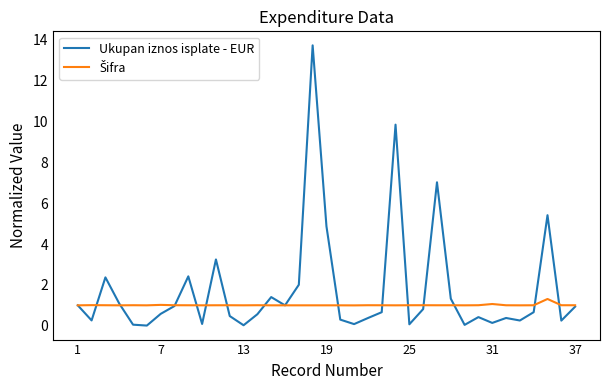

Which series has the largest total across all categories?

Ukupan iznos isplate - EUR